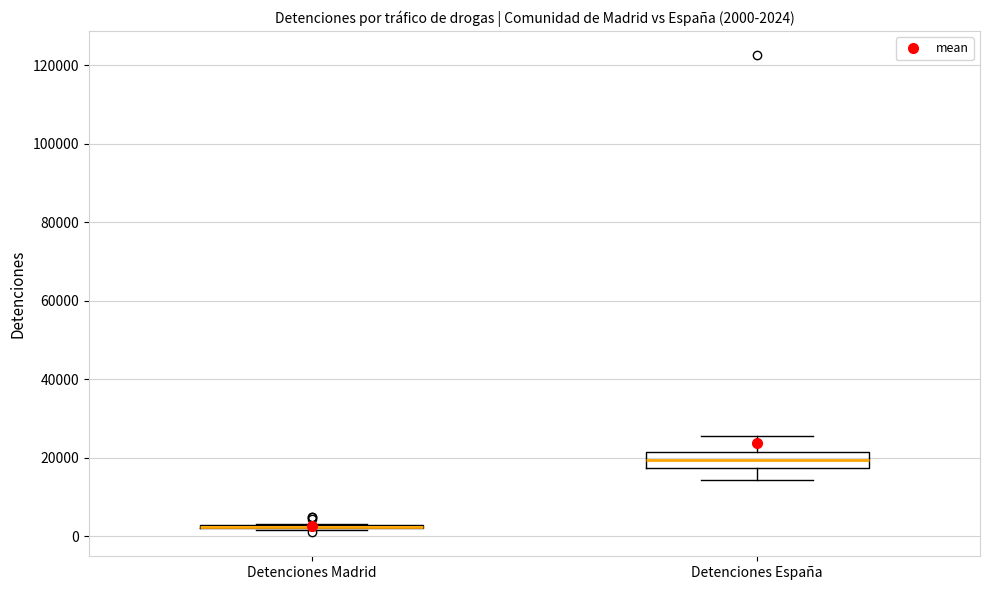

Comparing the boxes themselves (not the whiskers), which one is the tallest?

Detenciones España